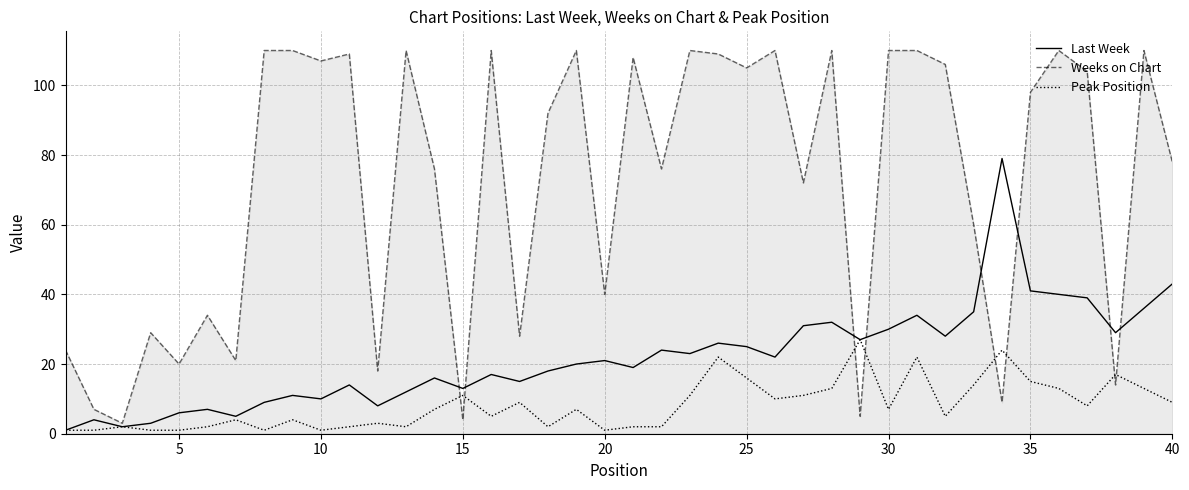

At how many categories does at least one series exceed 6?

39